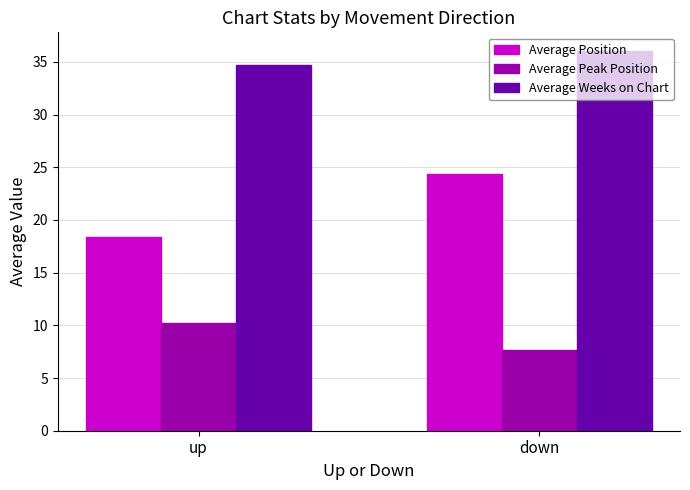

Where does the Average Position series first go above 24?

down